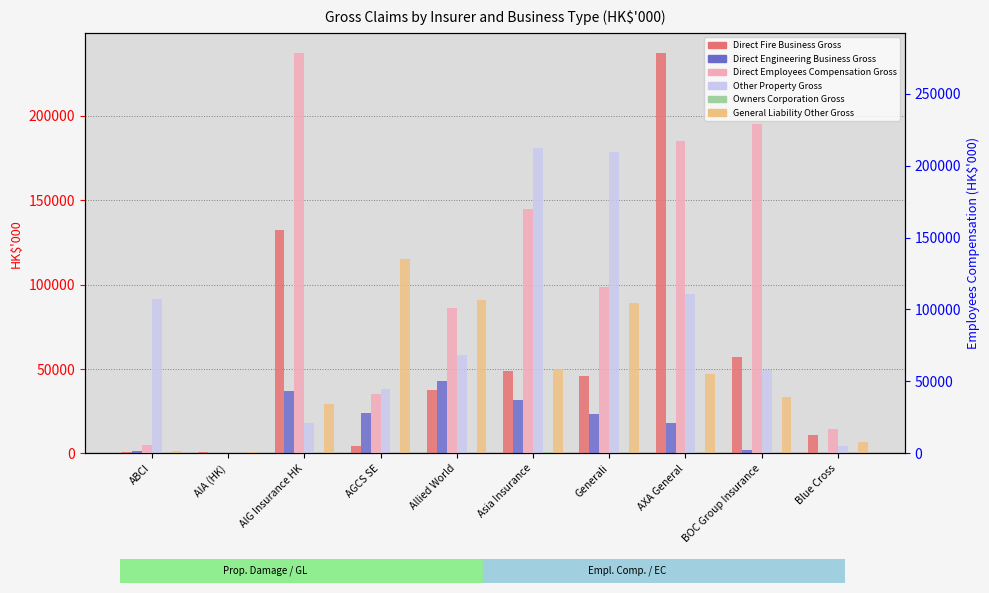

What is the highest value of the Direct Fire Business Gross series?

237253